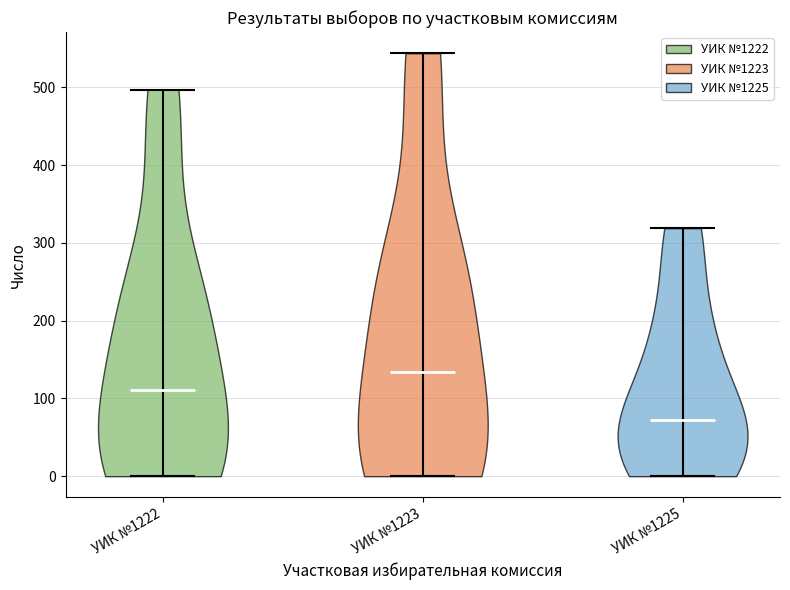

Which violin has the lowest median line?

УИК №1225